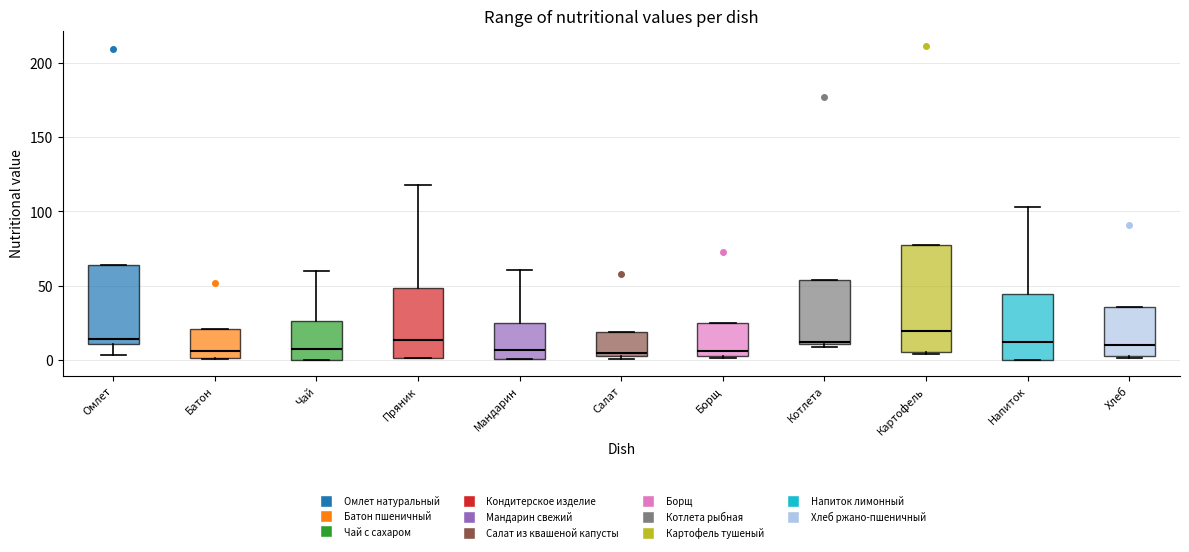

Reading left to right, transcribe this box plot: for each box, give where its median line is, the range the box spans, and where its two whiskers end, as read against the y-axis. The values are not printed on the chart, so give them approximately, as read against the axis.

Омлет: median 15, box 10 to 65, whiskers 5 to 65
Батон: median 5, box 0 to 20, whiskers 0 to 20
Чай: median 10, box 0 to 25, whiskers 0 to 60
Пряник: median 15, box 0 to 50, whiskers 0 to 120
Мандарин: median 5, box 0 to 25, whiskers 0 to 60
Салат: median 5 (just above the box's lower edge), box 5 to 20, whiskers 0 to 20
Борщ: median 5 (just above the box's lower edge), box 5 to 25, whiskers 0 to 25
Котлета: median 15, box 10 to 55, whiskers 10 (just below the box's lower edge) to 55
Картофель: median 20, box 5 to 80, whiskers 5 (just below the box's lower edge) to 80
Напиток: median 15, box 0 to 45, whiskers 0 to 105
Хлеб: median 10, box 5 to 35, whiskers 0 to 35